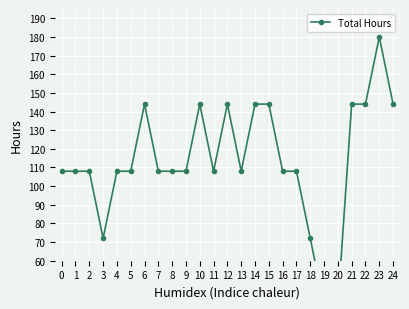

True or false: the data has more than 2 interior local peaks.

True